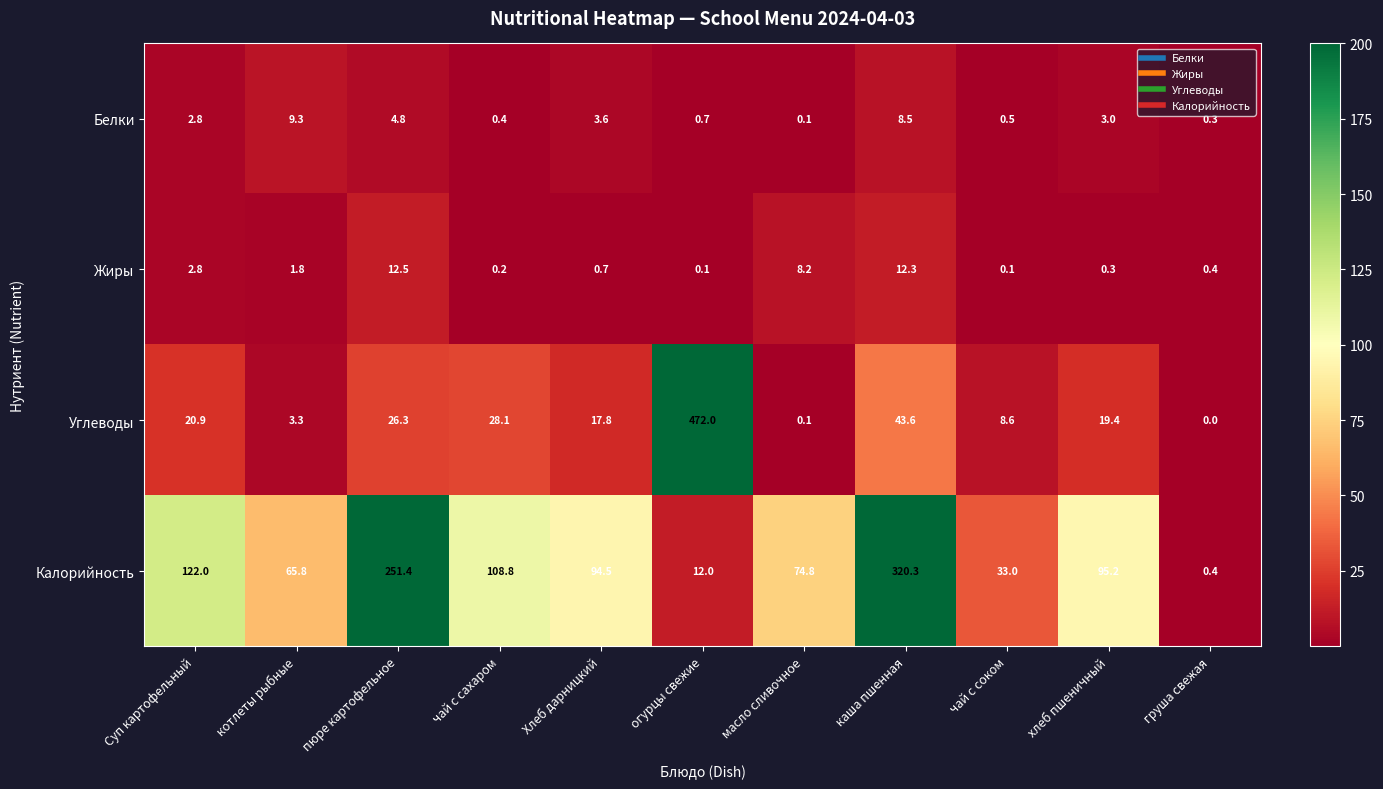

Which label corresponds to the smallest value in the chart?

груша свежая